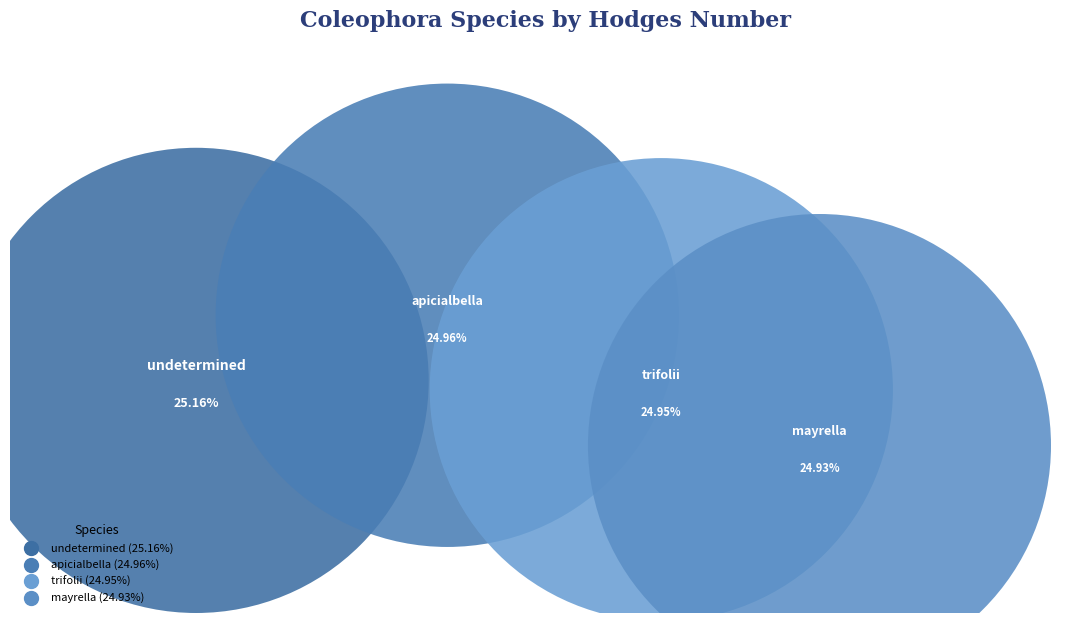

True or false: trifolii accounts for 25% of the total.

True